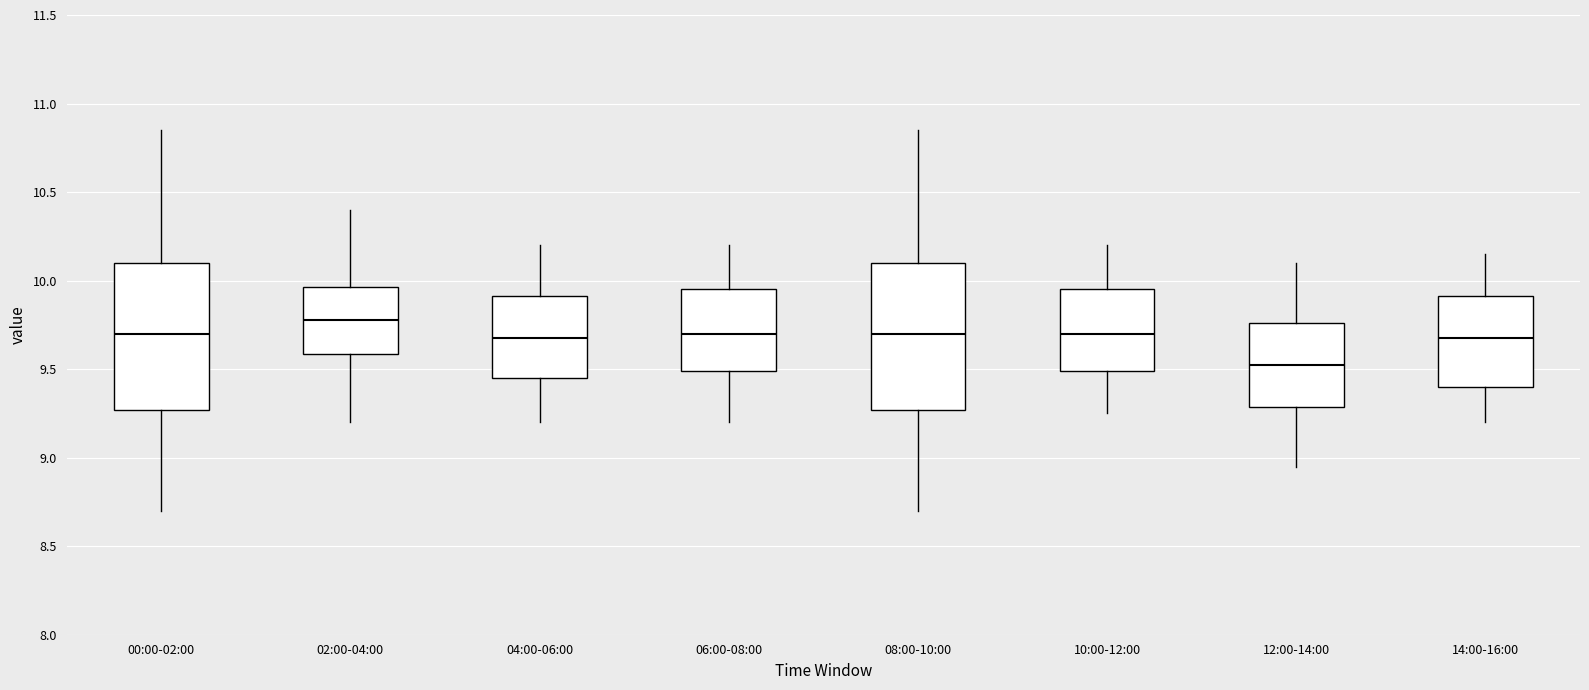

Reading left to right, transcribe this box plot: for each box, give where its median line is, the range the box spans, and where its two whiskers end, as read against the y-axis. The values are not printed on the chart, so give them approximately, as read against the axis.

00:00-02:00: median 9.70, box 9.25 to 10.10, whiskers 8.70 to 10.85
02:00-04:00: median 9.80, box 9.60 to 9.95, whiskers 9.20 to 10.40
04:00-06:00: median 9.70, box 9.45 to 9.90, whiskers 9.20 to 10.20
06:00-08:00: median 9.70, box 9.50 to 9.95, whiskers 9.20 to 10.20
08:00-10:00: median 9.70, box 9.25 to 10.10, whiskers 8.70 to 10.85
10:00-12:00: median 9.70, box 9.50 to 9.95, whiskers 9.25 to 10.20
12:00-14:00: median 9.55, box 9.30 to 9.75, whiskers 8.95 to 10.10
14:00-16:00: median 9.70, box 9.40 to 9.90, whiskers 9.20 to 10.15